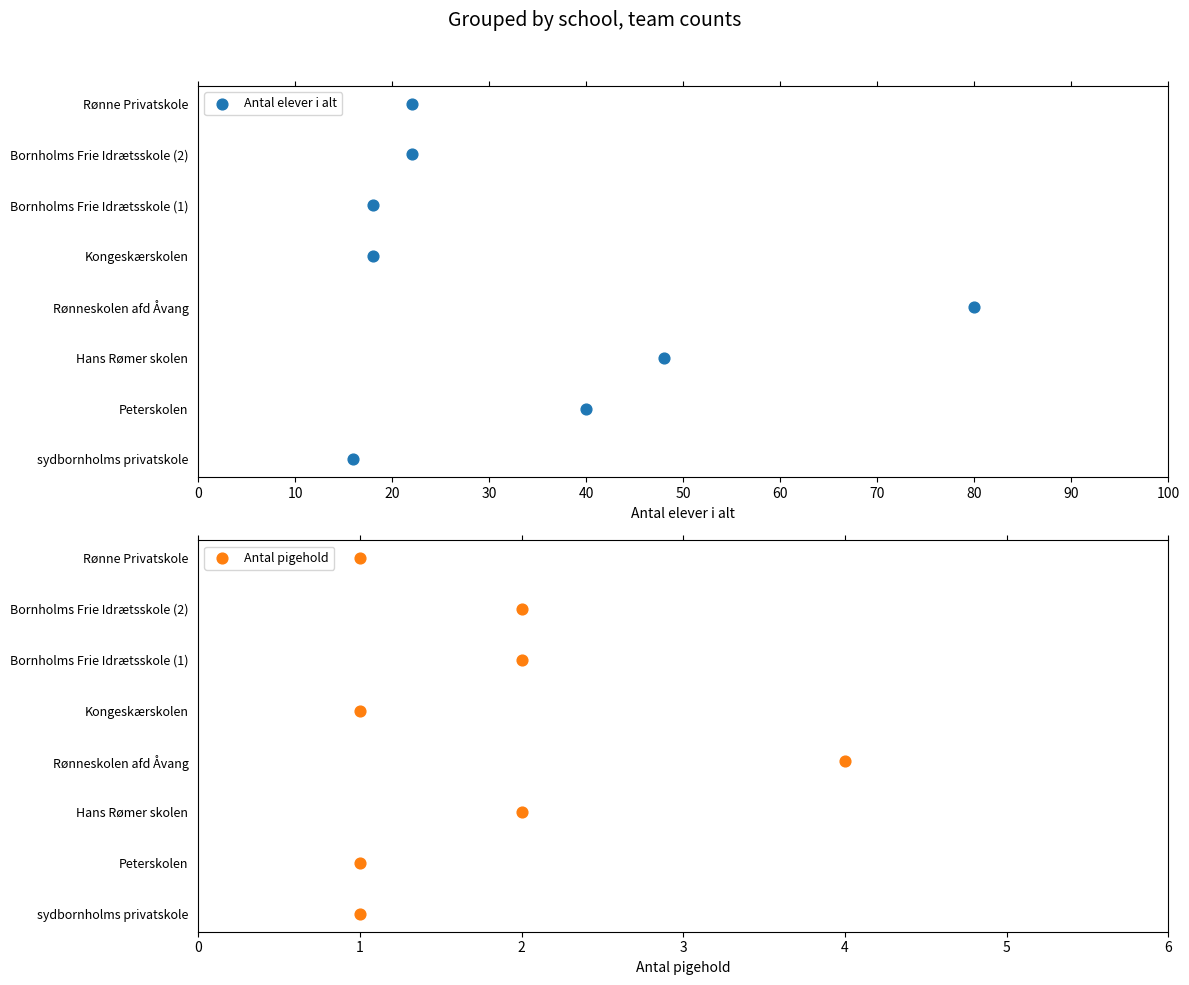

Which series has the largest total across all categories?

Antal elever i alt